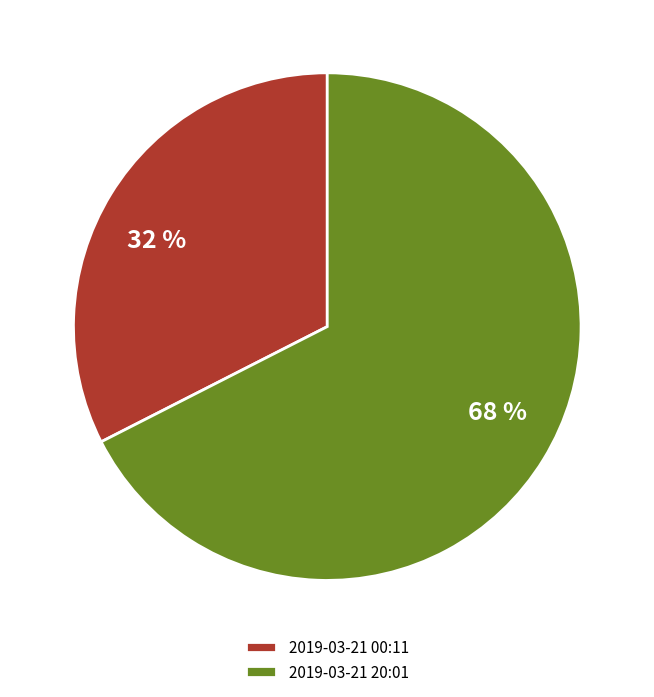

True or false: 2019-03-21 00:11 accounts for 43% of the total.

False